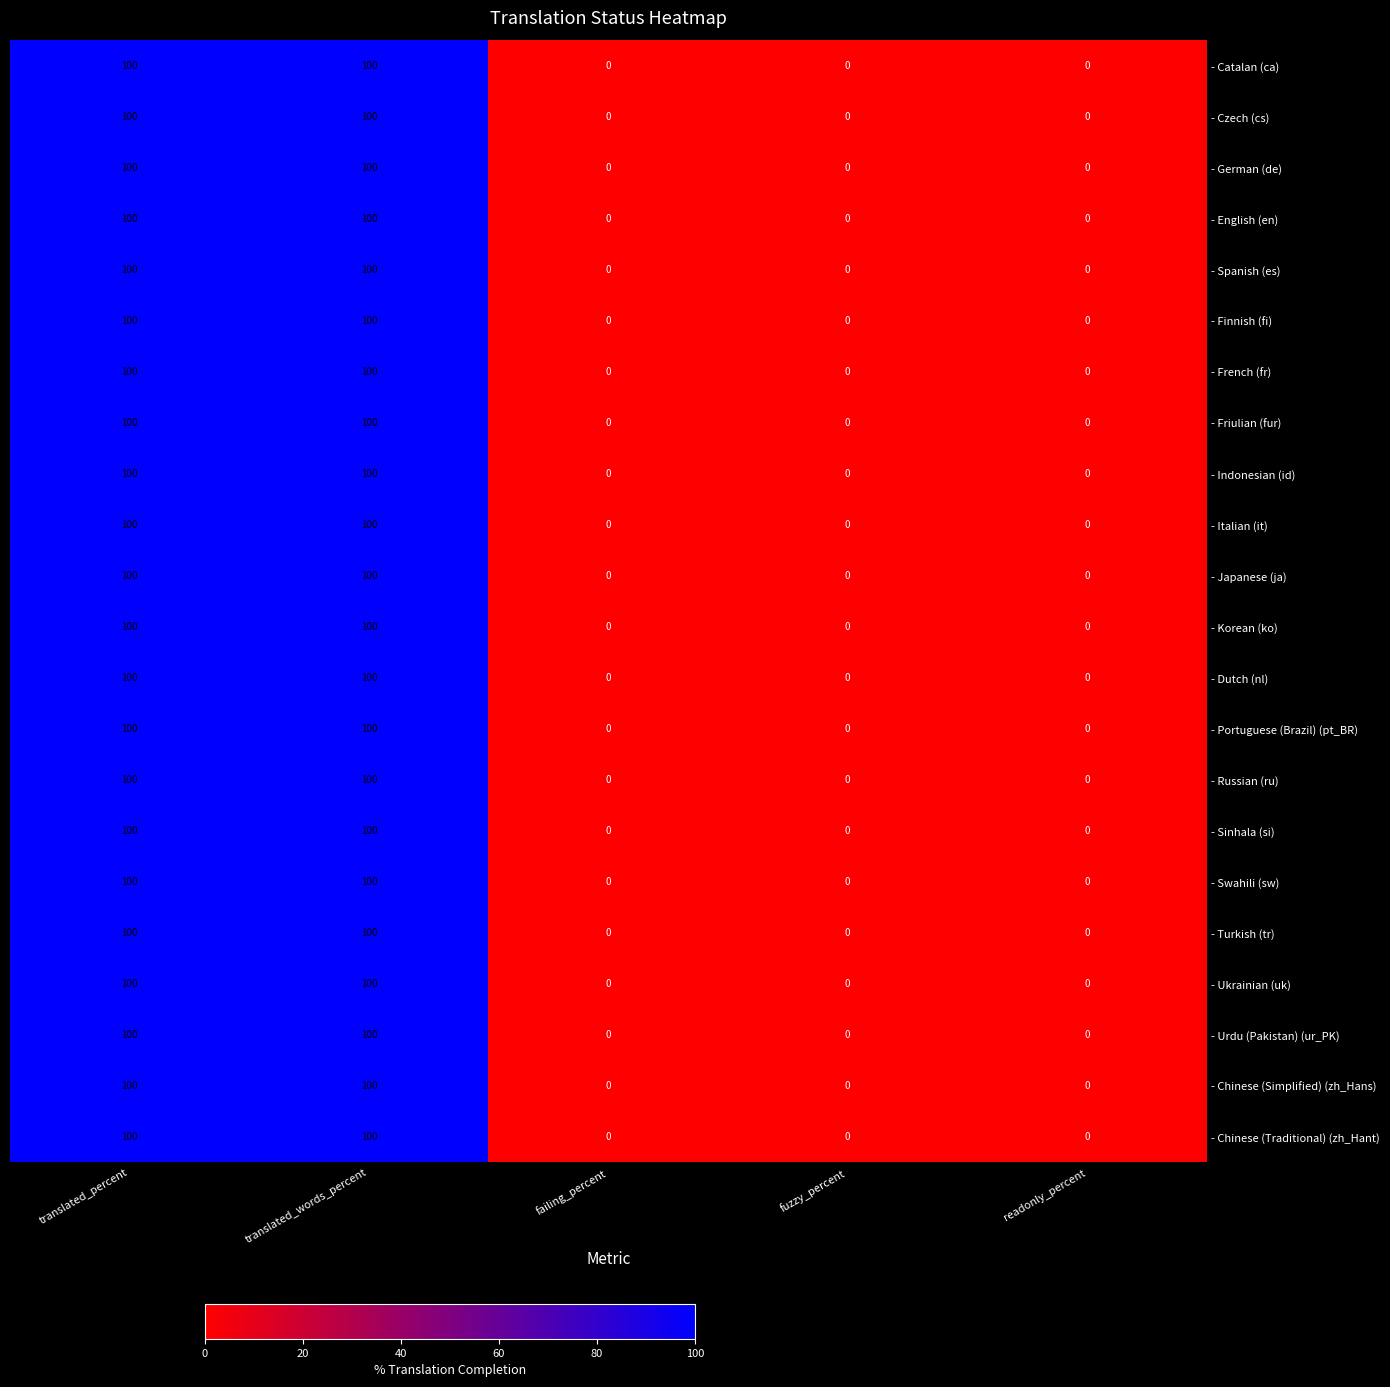

What is the maximum value for - Dutch (nl)?

100